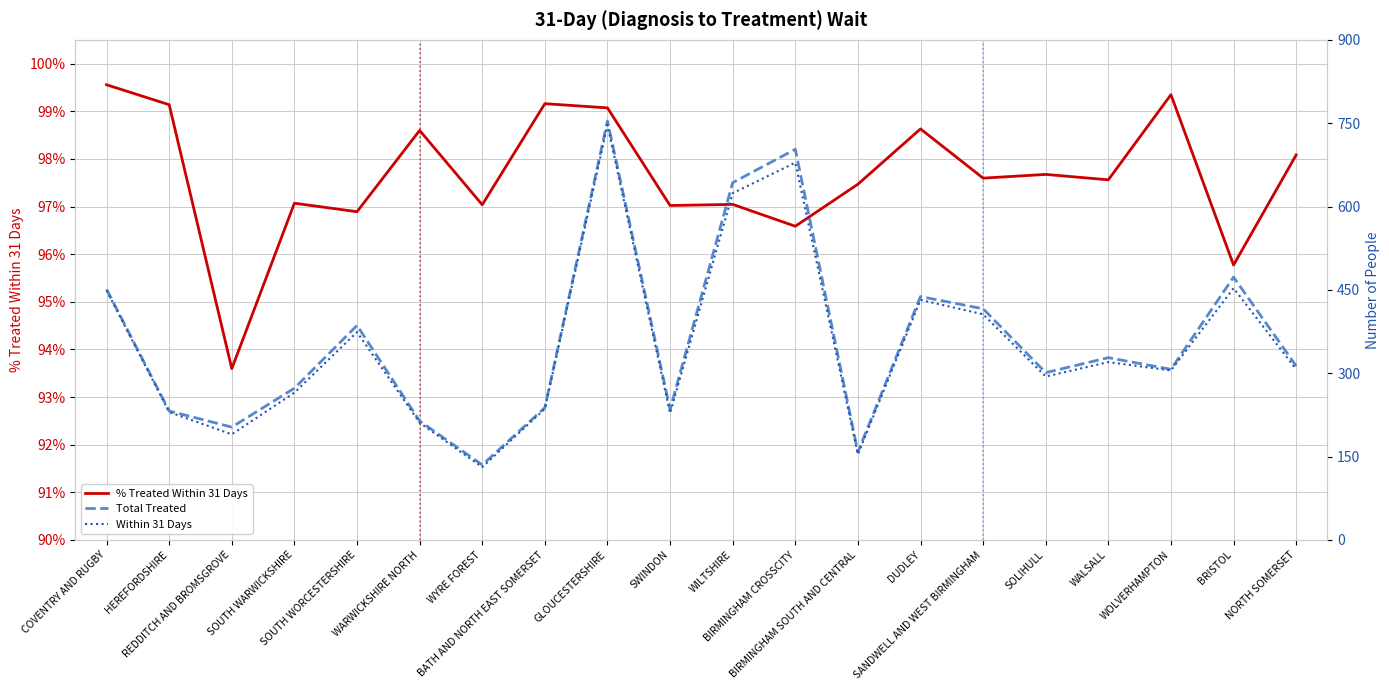

What is the label of the 11th point from the right?

SWINDON